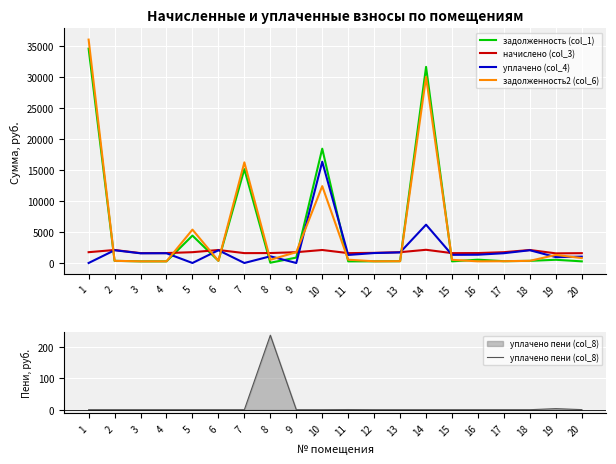

What is the average value of the задолженность2 (col_6) series?

5410.0